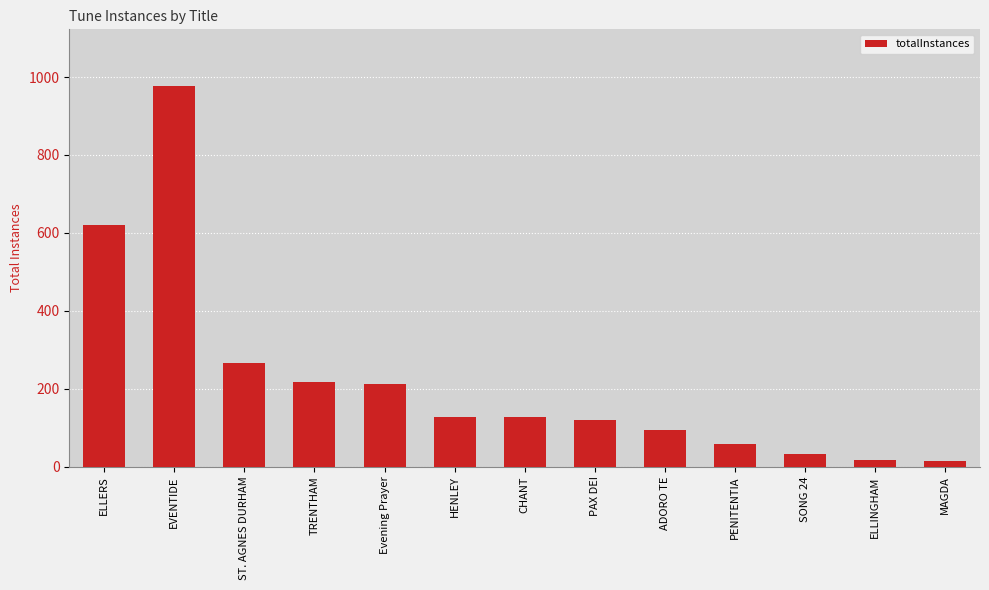

Which label corresponds to the largest value in the chart?

EVENTIDE